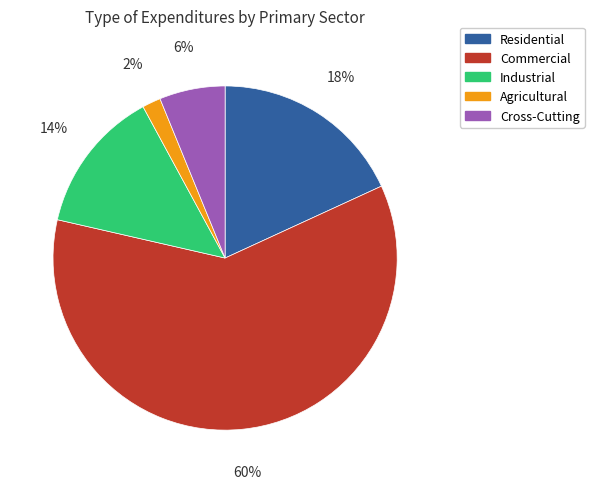

Does any single category account for the majority?

Yes